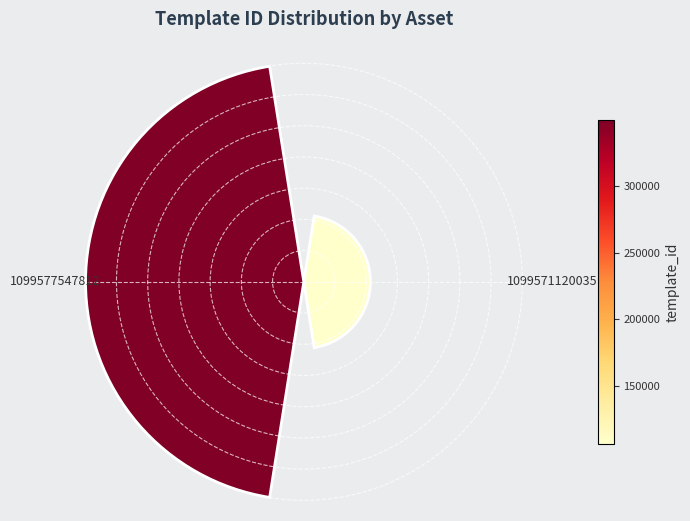

Approximately how many times larger is the value at 1099577547812 compared to 1099571120035?

3.3